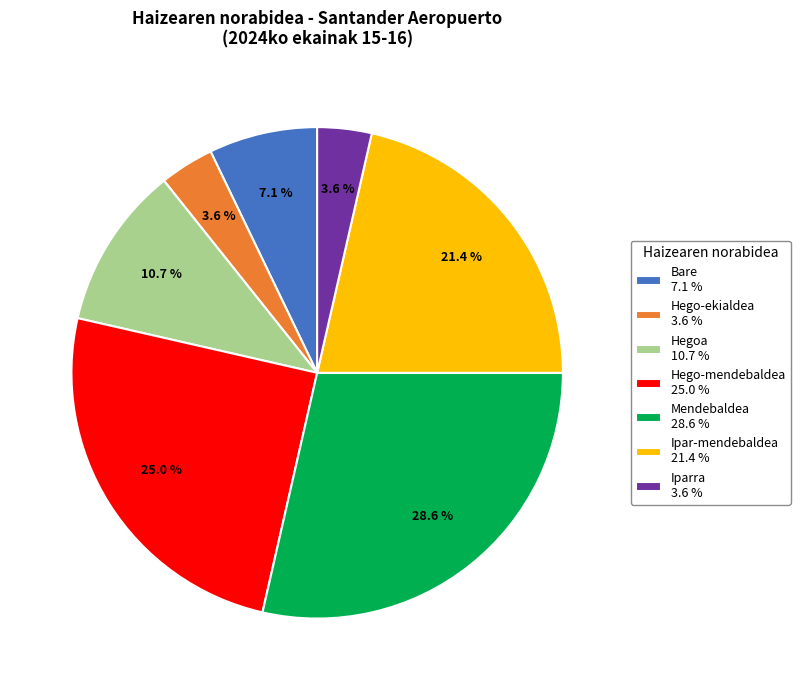

What portion of the pie excludes Mendebaldea?

71.4%